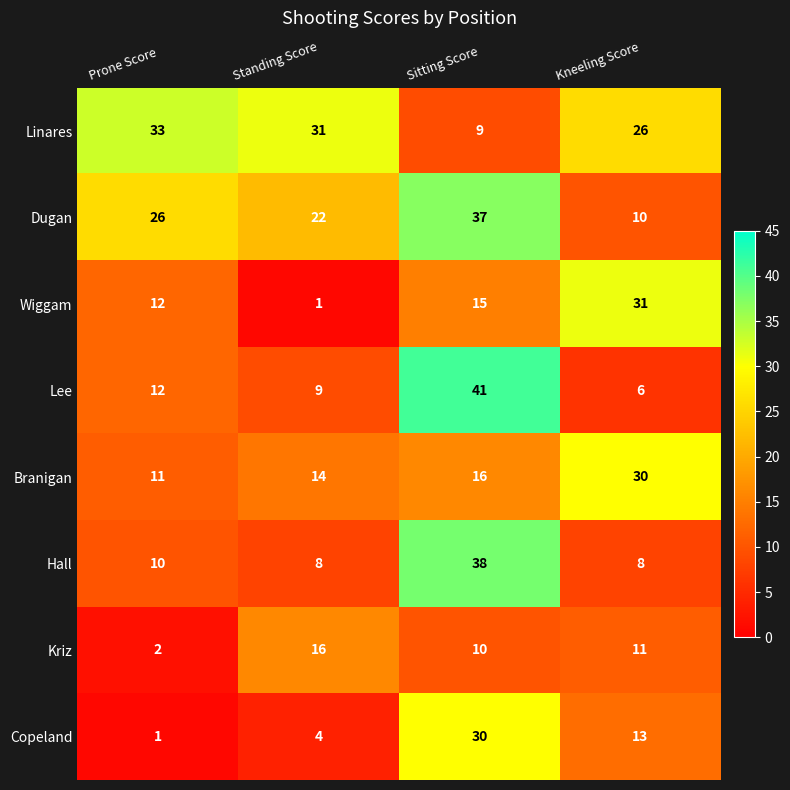

Which category has the highest value in the Hall series?

Sitting Score